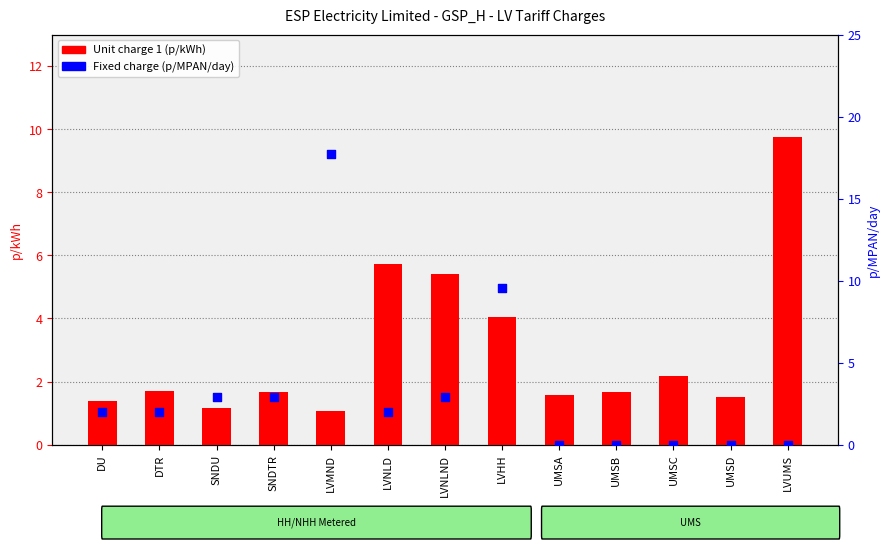

Which series contains the lowest Y value?

Fixed charge (p/MPAN/day)